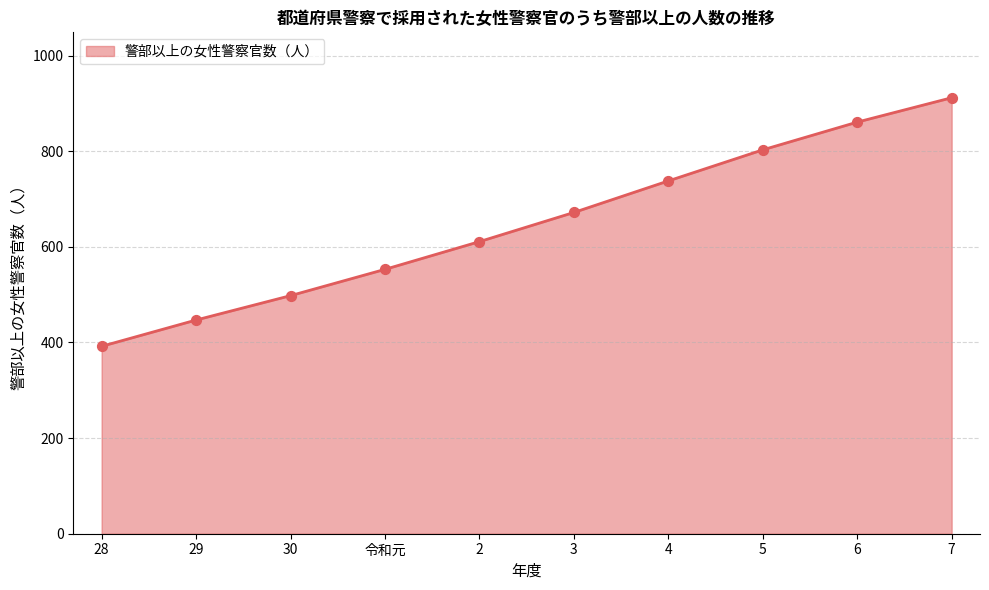

Approximately how many times larger is the value at 3 compared to 6?

0.8